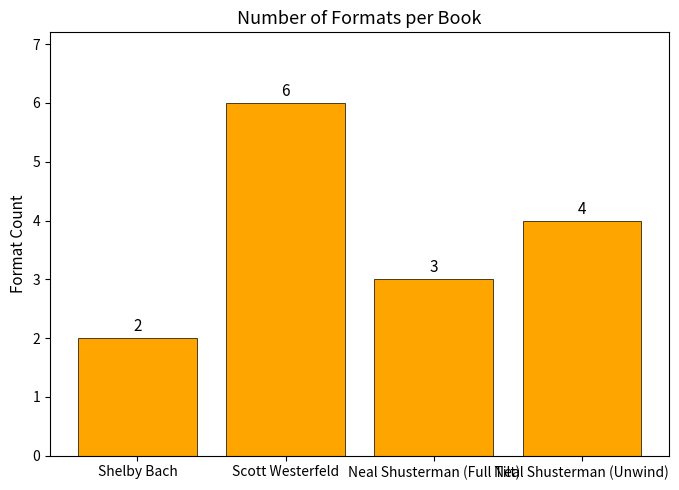

The value at Scott Westerfeld is 6. True or false?

True